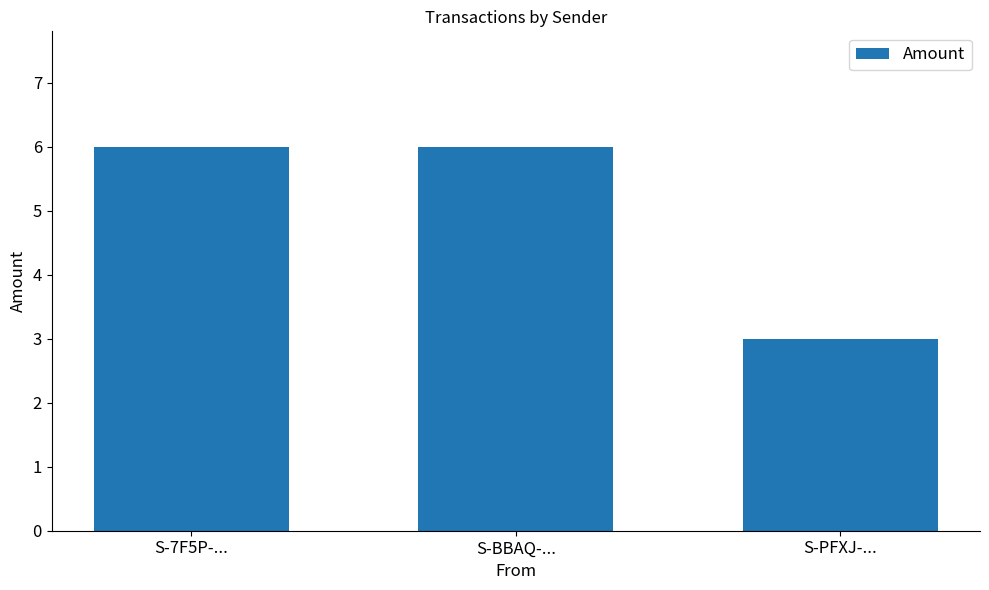

What value does the data have at S-7F5P-...?

6